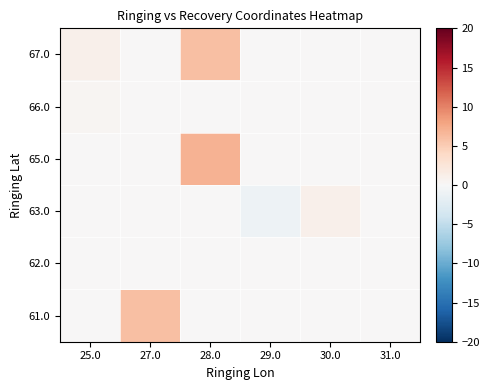

Reading left to right, what are all the values shown in this chart?

61.0: 25.0=0.0	27.0=6.0	28.0=0.0	29.0=0.0	30.0=0.0	31.0=0.0
62.0: 25.0=0.0	27.0=0.0	28.0=0.0	29.0=0.0	30.0=0.0	31.0=0.0
63.0: 25.0=0.0	27.0=0.0	28.0=0.0	29.0=-1.0	30.0=1.0	31.0=0.0
65.0: 25.0=0.0	27.0=0.0	28.0=7.0	29.0=0.0	30.0=0.0	31.0=0.0
66.0: 25.0=0.3	27.0=0.0	28.0=0.0	29.0=0.0	30.0=0.0	31.0=0.0
67.0: 25.0=1.0	27.0=0.0	28.0=6.0	29.0=0.0	30.0=0.0	31.0=0.0